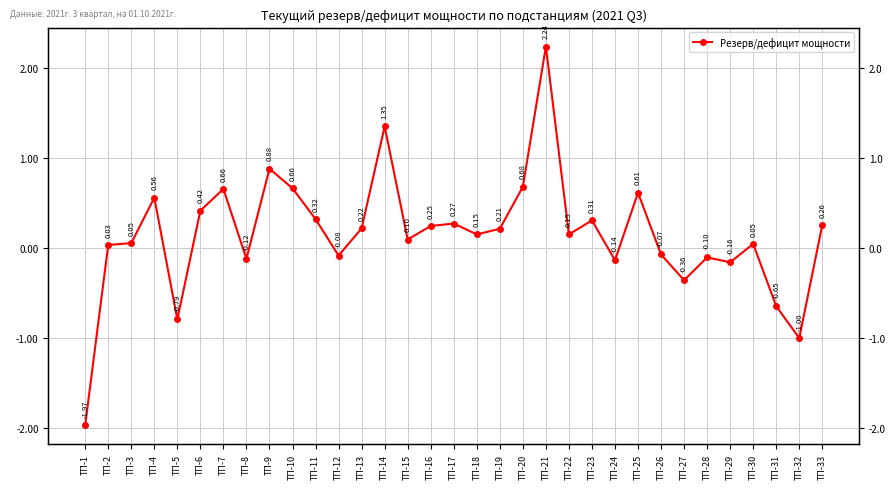

Count the number of categories in the chart.

33